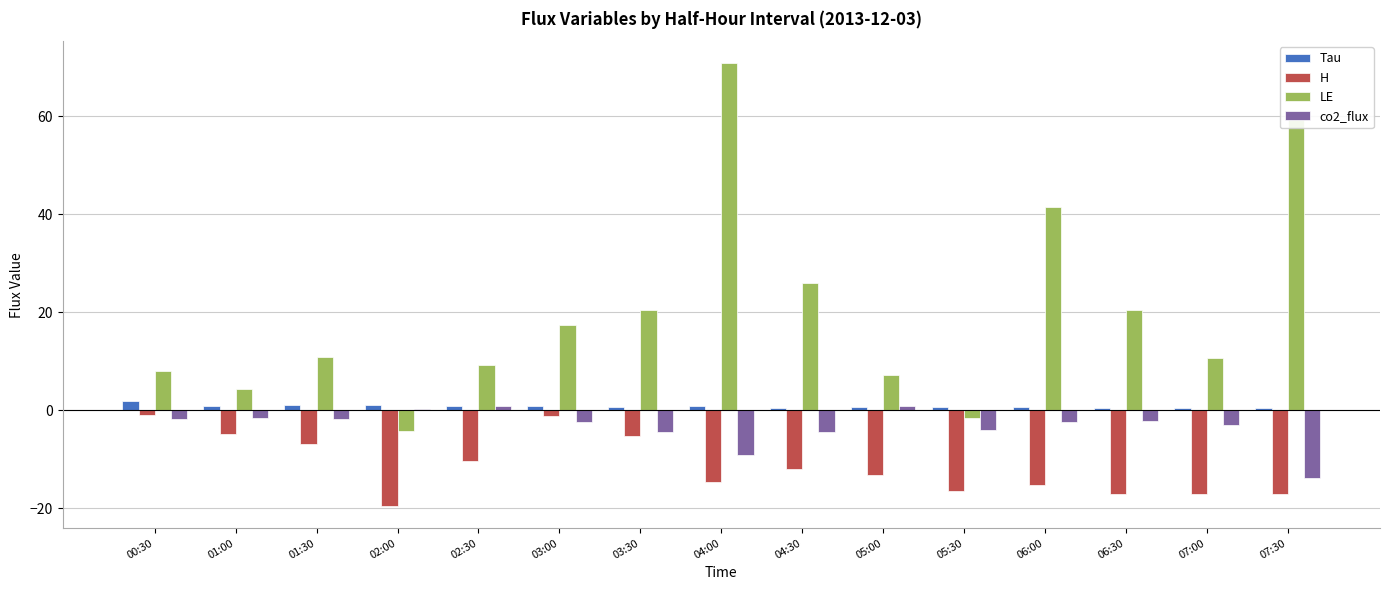

The value of LE at 06:30 is 20.5. True or false?

True